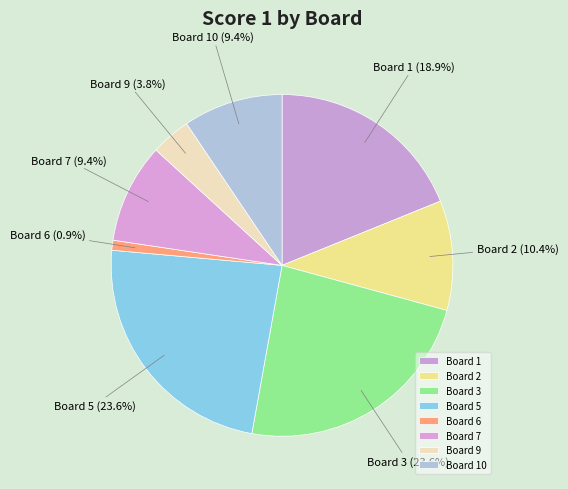

What percentage is the Board 1 slice, to the nearest percent?

19%